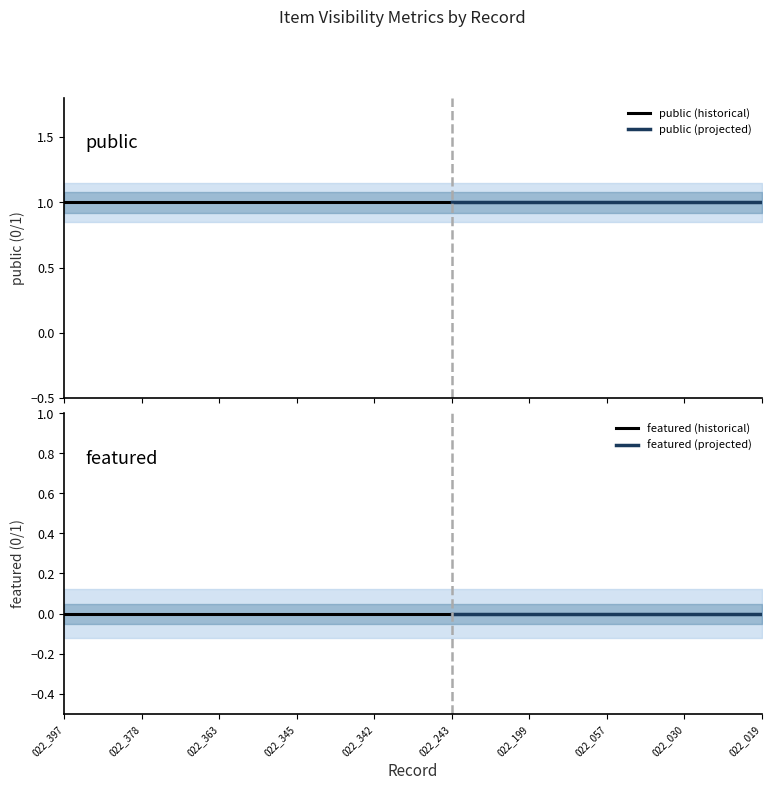

What is the sum of all public values?

10